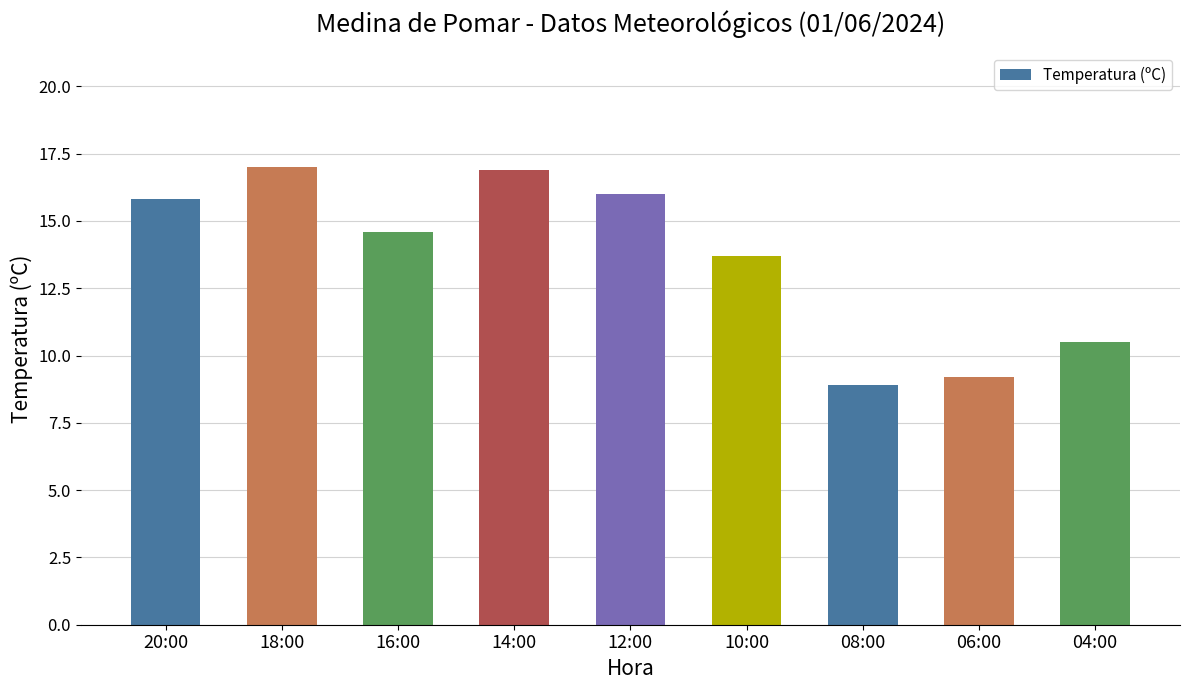

The value at 10:00 is 13.7. True or false?

True